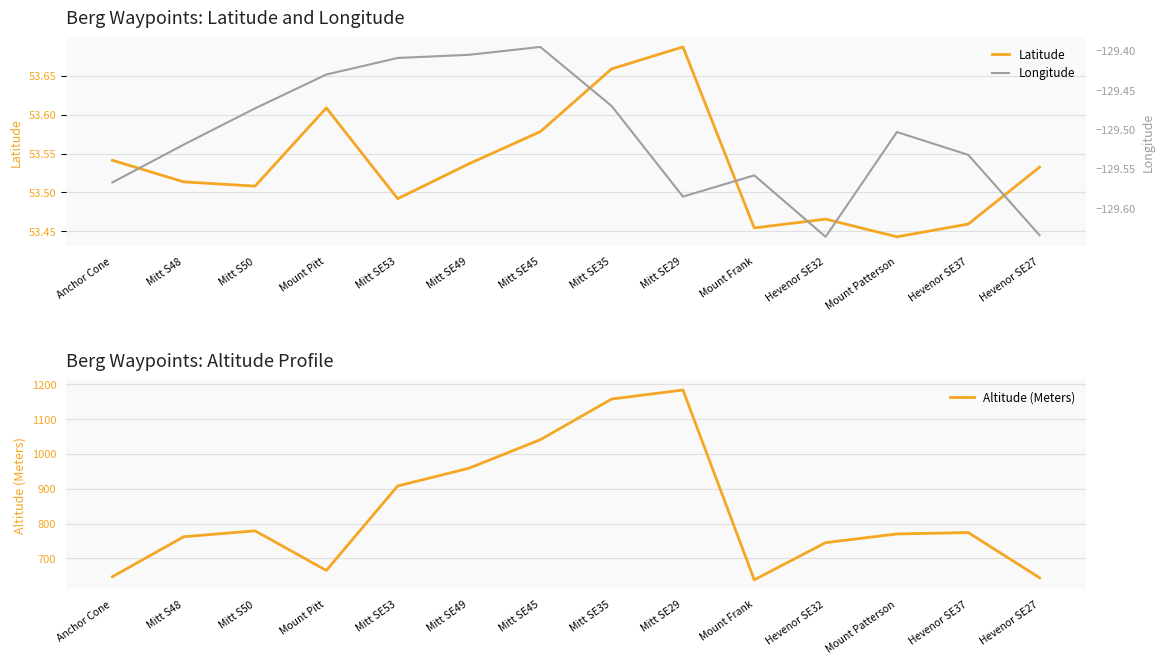

What is the value of the Latitude point at the 5th from the left?

53.5